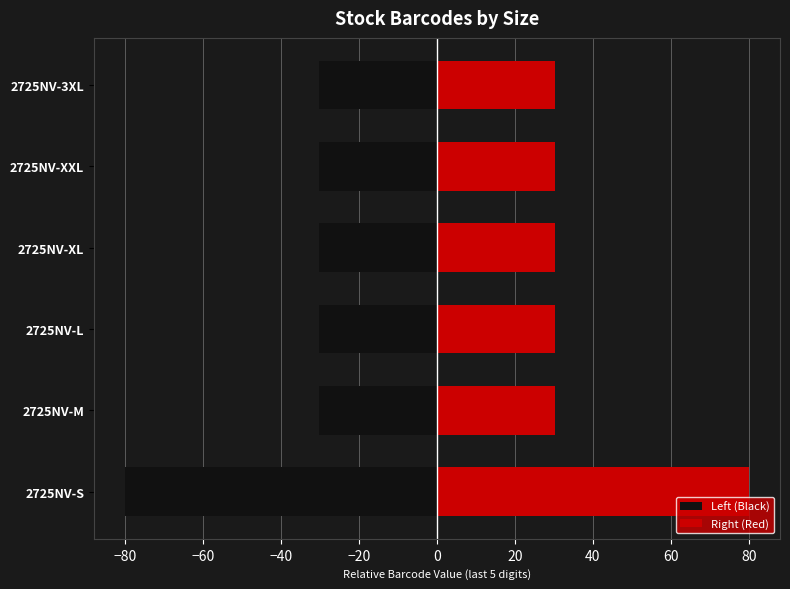

Reading left to right, transcribe all the data shown in this chart.

Left (Black): -80.0	-30.3	-30.3	-30.4	-30.4	-30.4
Right (Red): 80.0	30.3	30.3	30.4	30.4	30.4